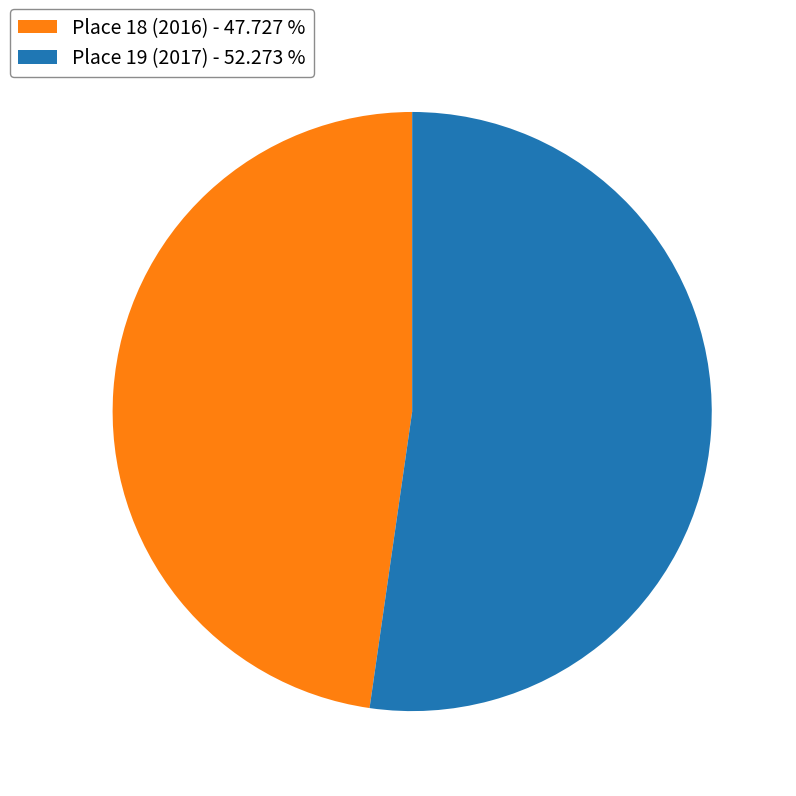

Between Place 18 (2016) - 47.727 % and Place 19 (2017) - 52.273 %, which is larger?

Place 19 (2017) - 52.273 %